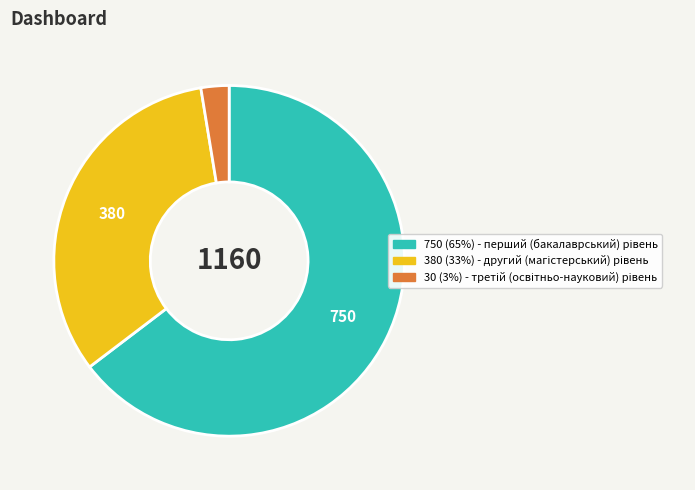

Is there a majority slice in this chart?

Yes